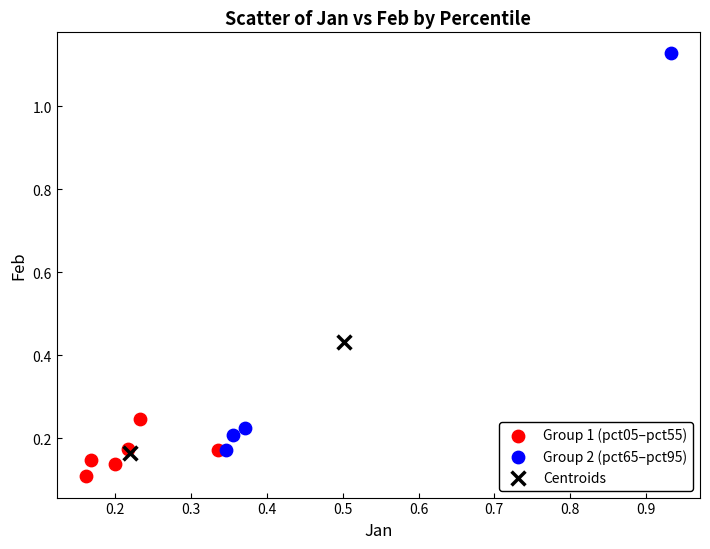

Which series has the widest spread of Y values?

Group 2 (pct65–pct95)